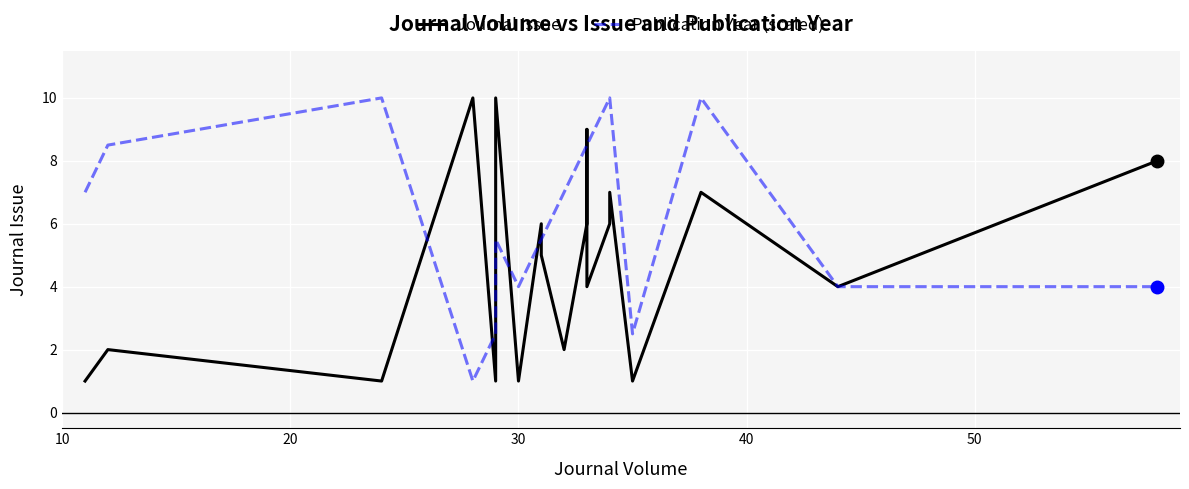

True or false: Journal Issue has more than 1 points higher than both neighbors.

True